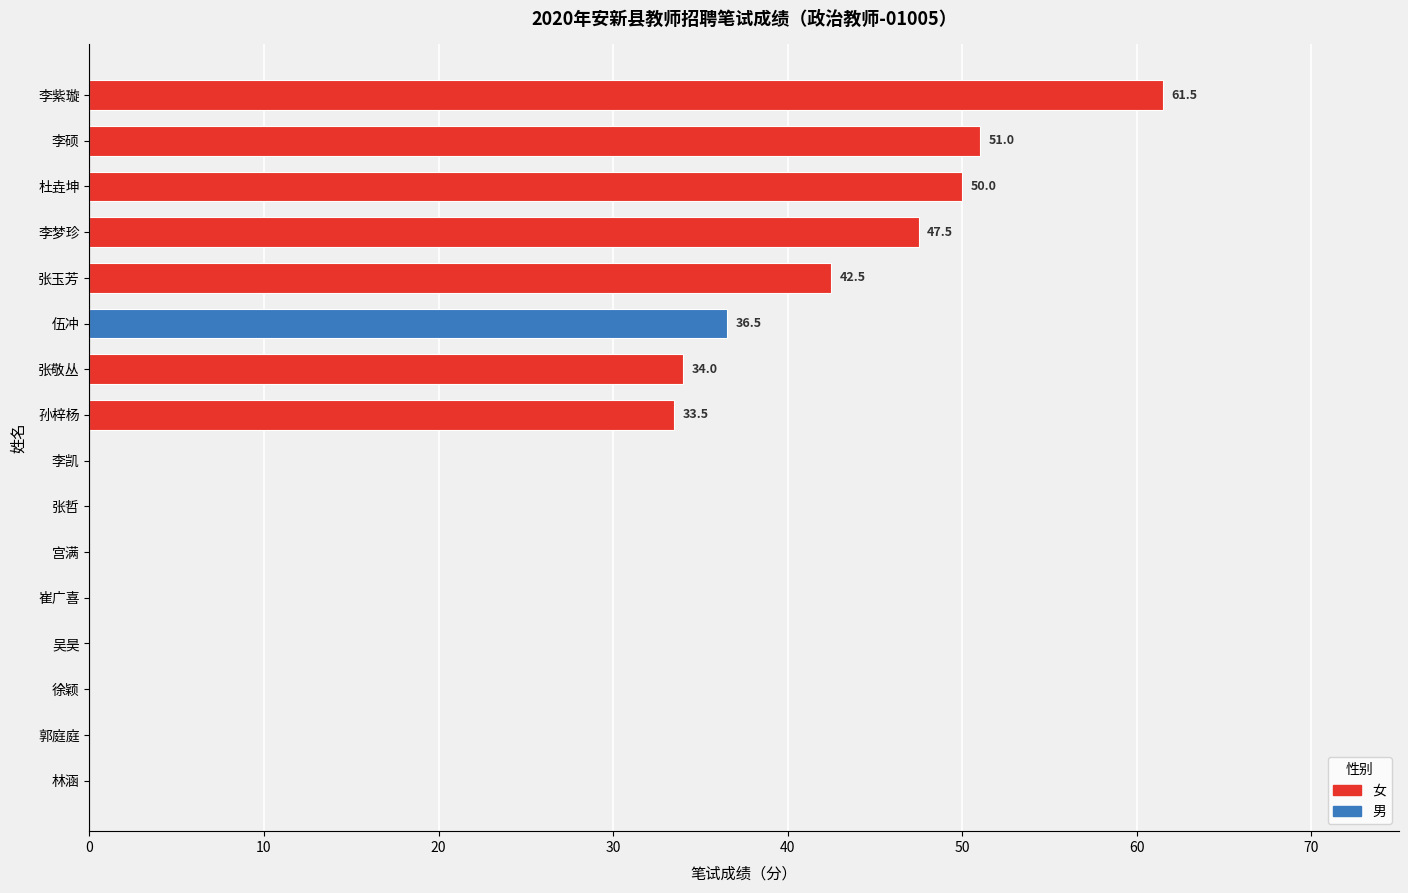

Reading top to bottom, what are all the values shown in this chart?

李紫璇=61.5	李硕=51.0	杜垚坤=50.0	李梦珍=47.5	张玉芳=42.5	伍冲=36.5	张敬丛=34.0	孙梓杨=33.5	李凯=0.0	张哲=0.0	宫满=0.0	崔广喜=0.0	吴昊=0.0	徐颖=0.0	郭庭庭=0.0	林涵=0.0